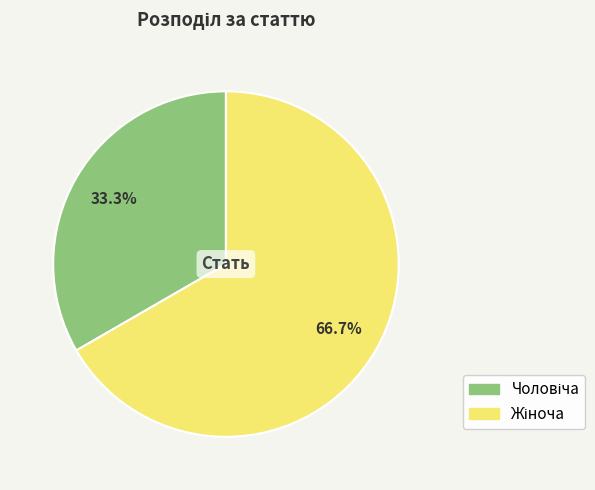

Is there a majority slice in this chart?

Yes